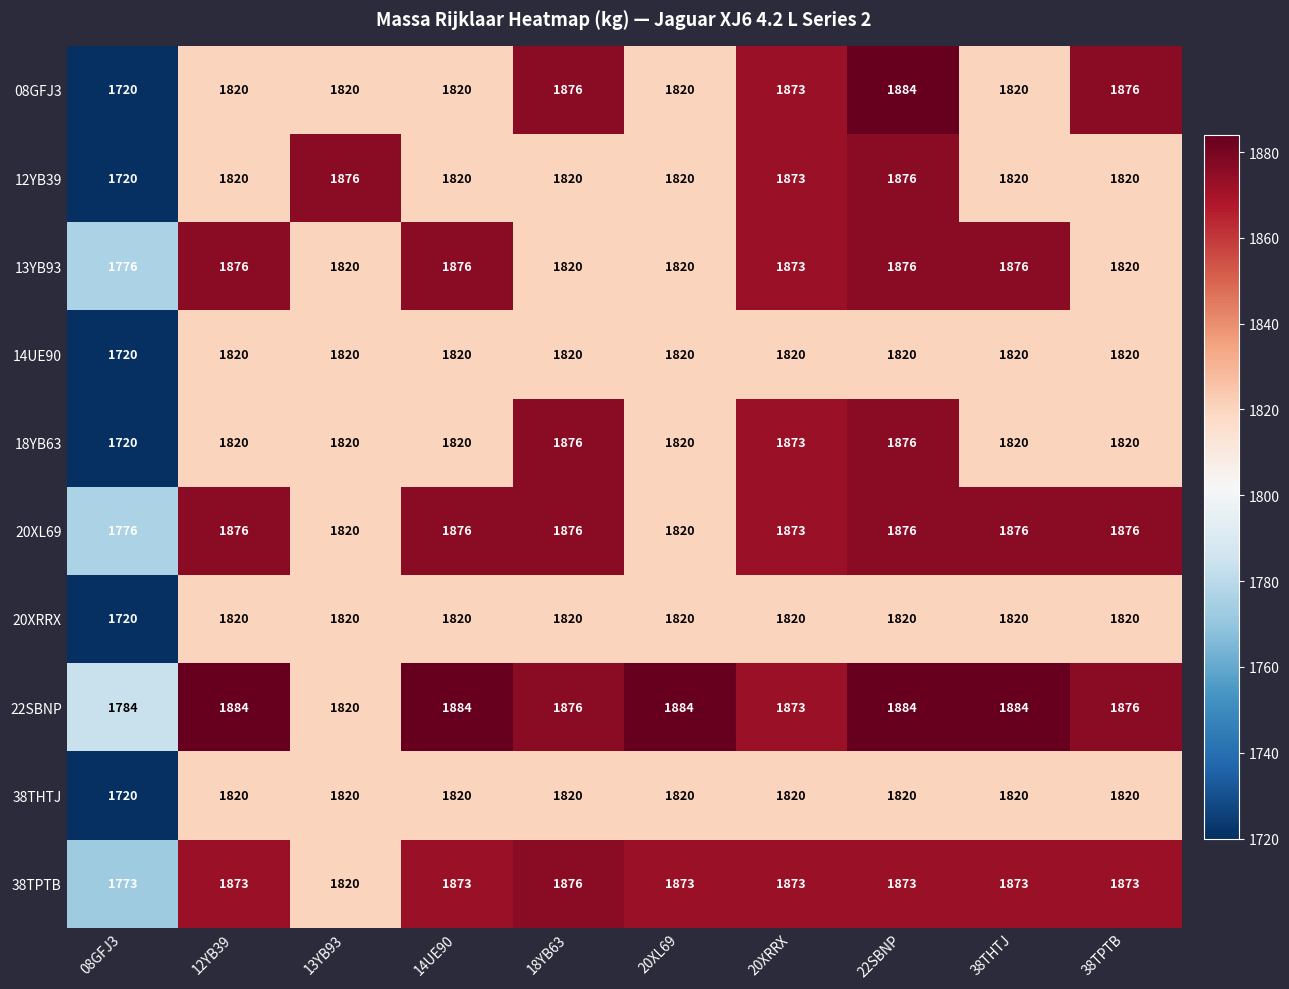

Which series has the largest total across all categories?

22SBNP